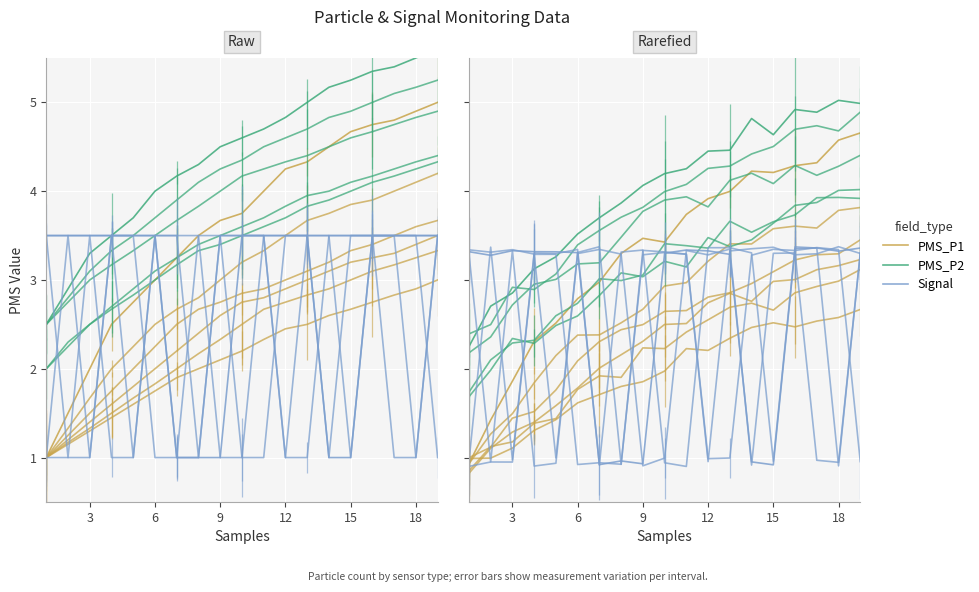

True or false: PMS_P2 has a value of 5.0 at 17.

True